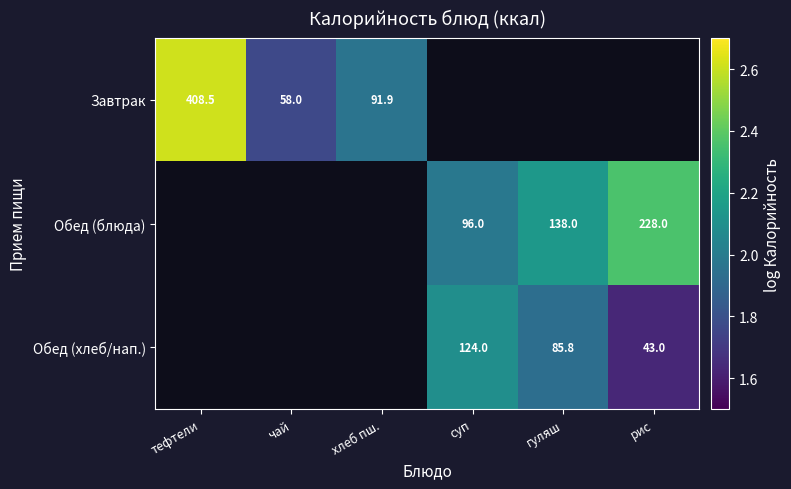

Which label corresponds to the smallest value in the chart?

рис